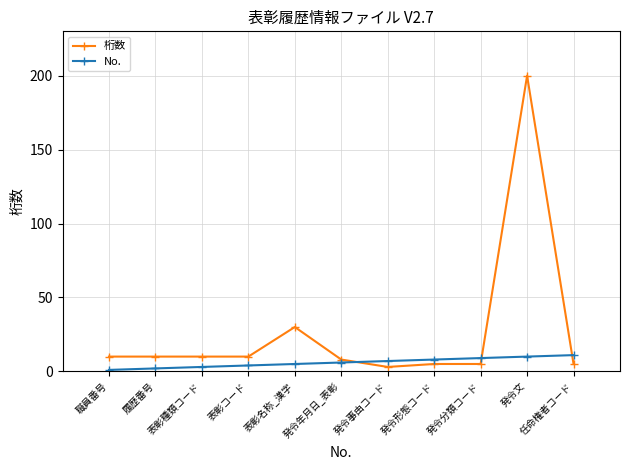

At 職員番号, list the series in order from largest to smallest.

桁数, No.